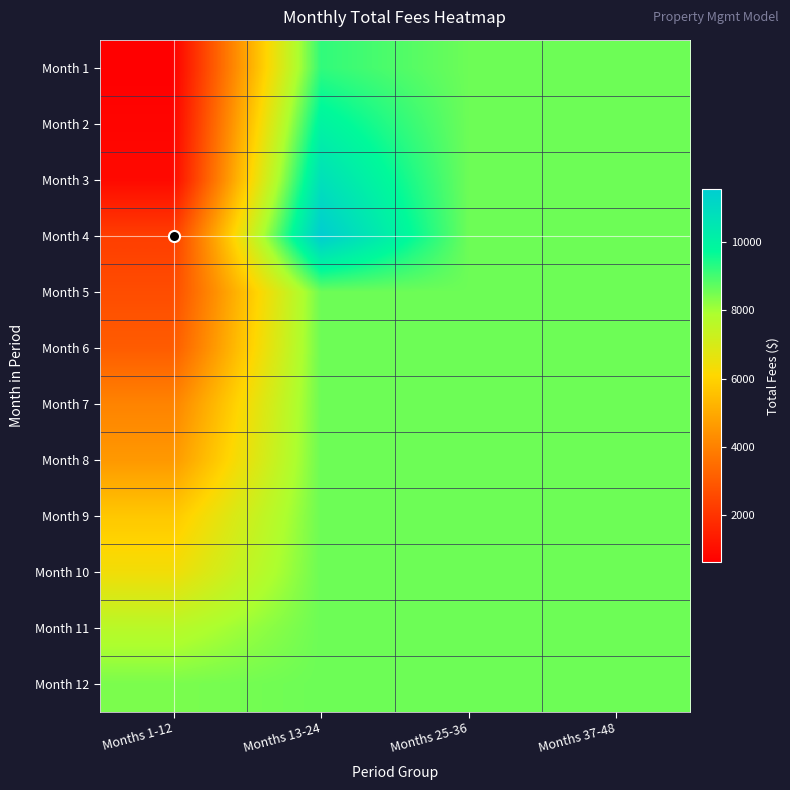

Between Months 13-24 and Months 37-48, which series saw the biggest shift?

Month 4